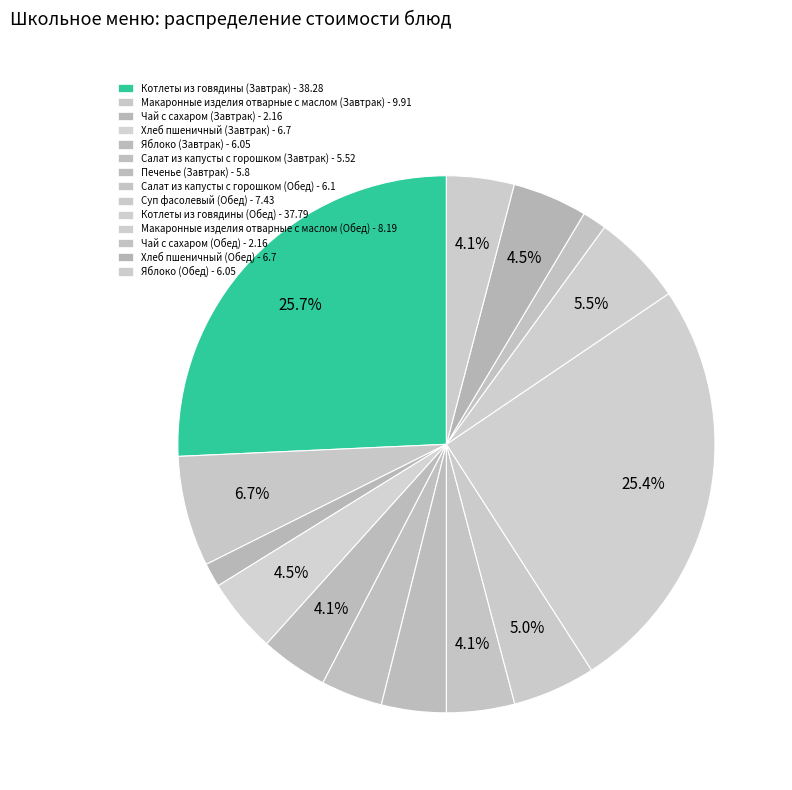

How many slices are in this pie chart?

14